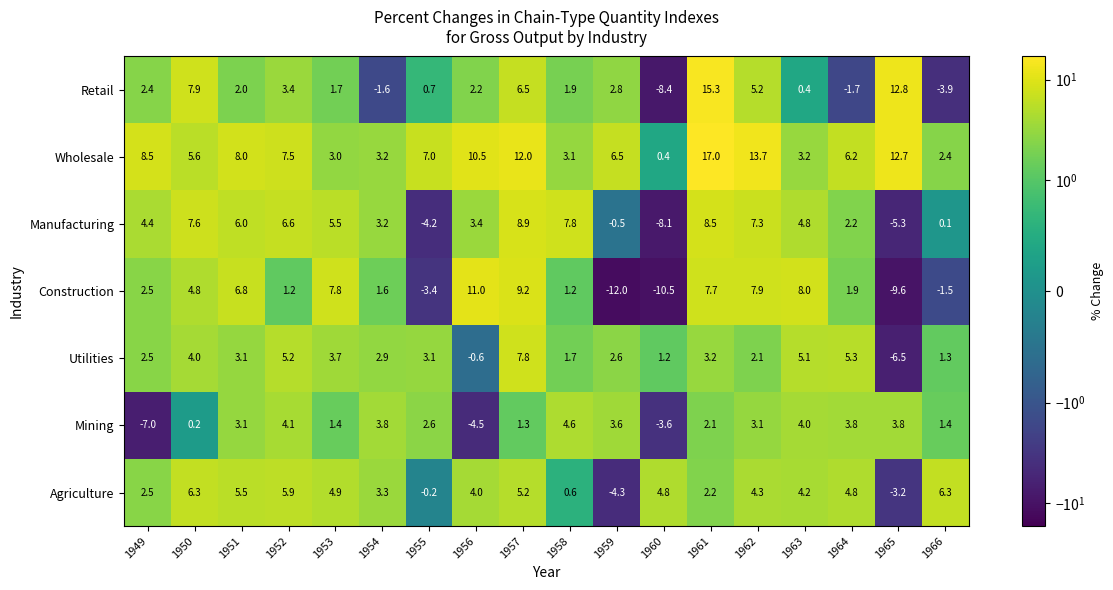

List the series in order of their peak value, lowest first.

Mining, Agriculture, Utilities, Manufacturing, Construction, Retail, Wholesale